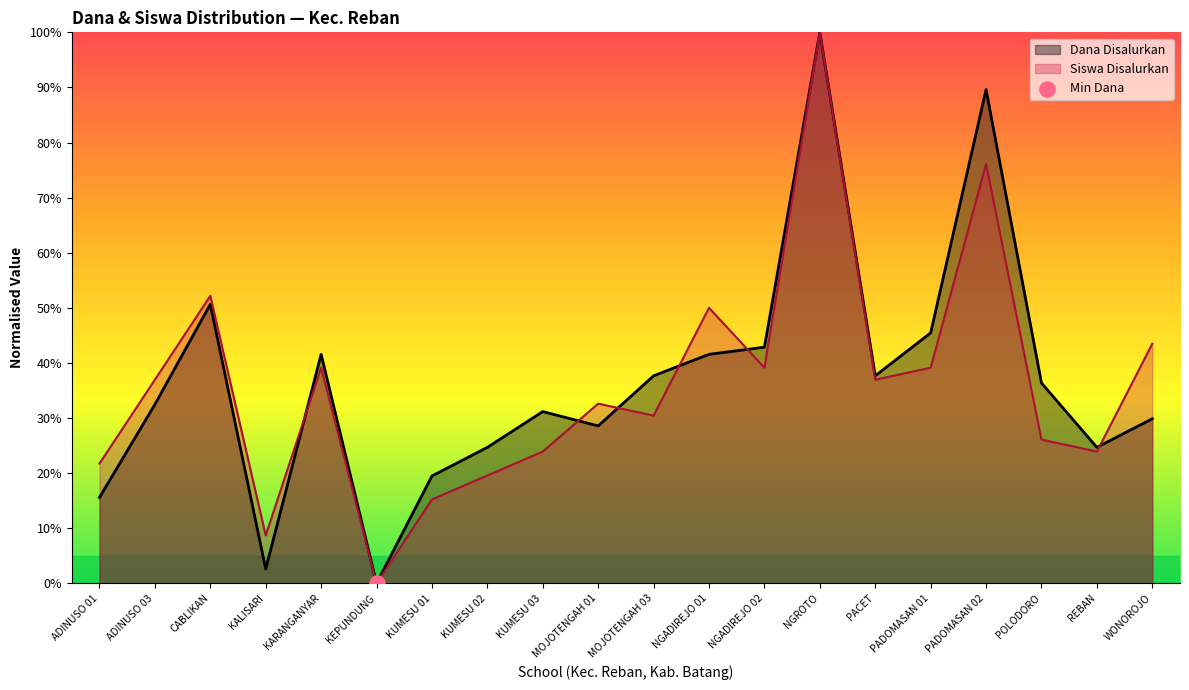

Which series has the largest Y range (max minus min)?

Dana Disalurkan